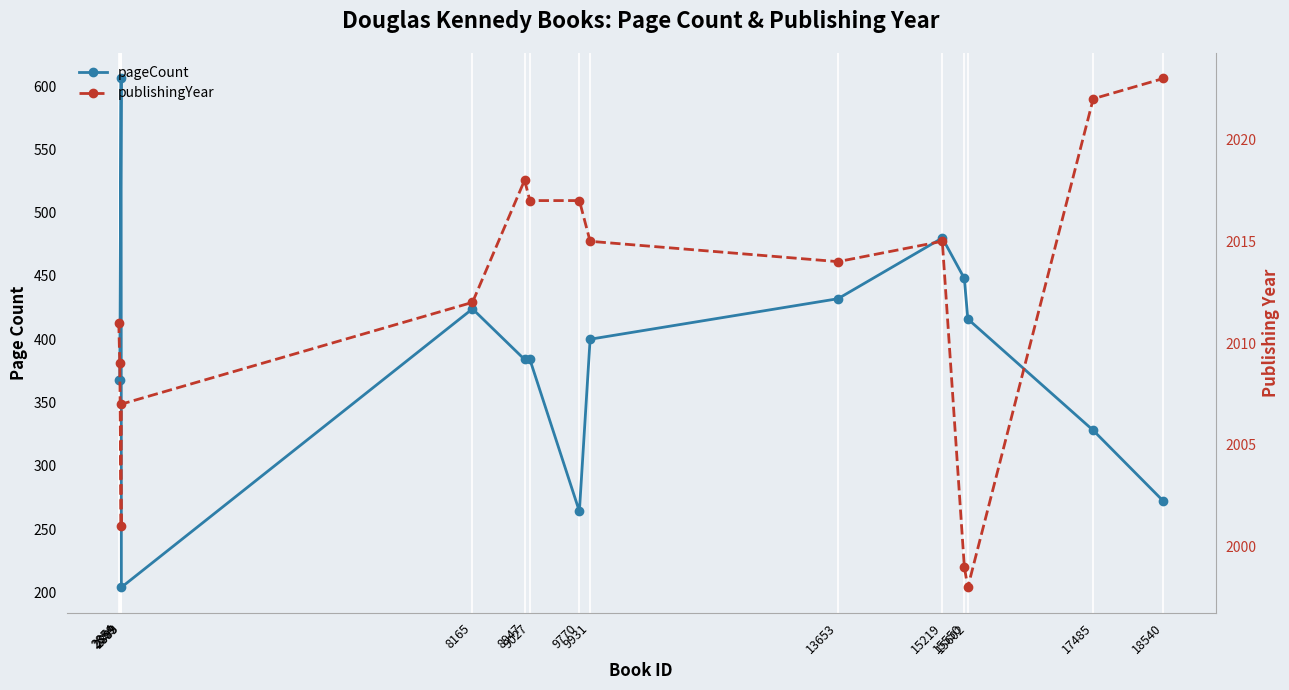

Reading left to right, transcribe all the data shown in this chart.

pageCount: 2854=368	2869=368	2889=606	2893=204	8165=424	8947=384	9027=384	9770=264	9931=400	13653=432	15219=480	15550=448	15602=416	17485=328	18540=272
publishingYear: 2854=2011	2869=2009	2889=2001	2893=2007	8165=2012	8947=2018	9027=2017	9770=2017	9931=2015	13653=2014	15219=2015	15550=1999	15602=1998	17485=2022	18540=2023